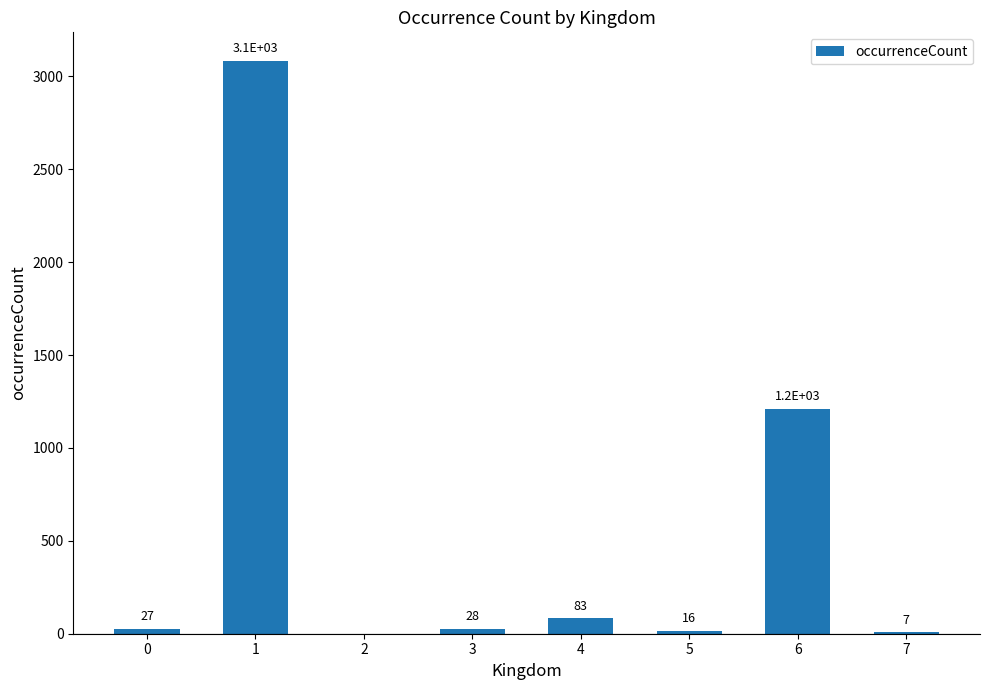

What is the difference between the values at 7 and 5?

9